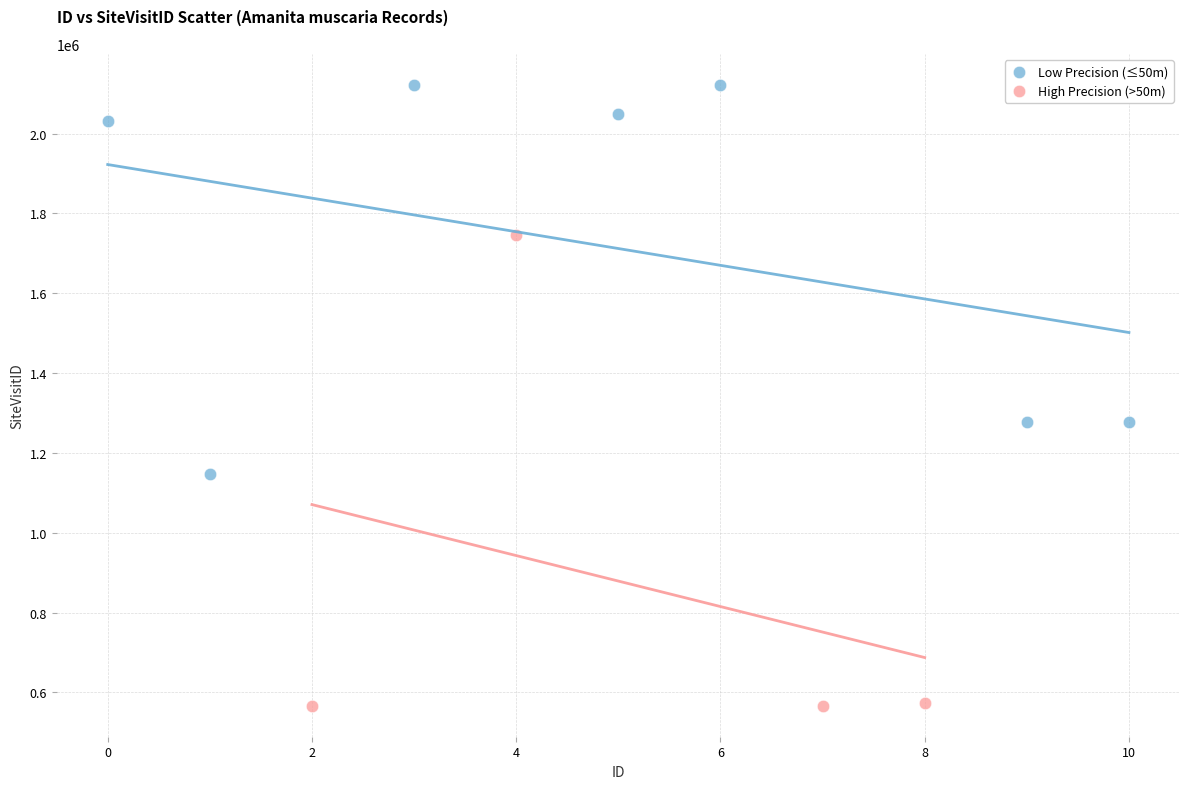

Which series contains the lowest Y value?

High Precision (>50m)